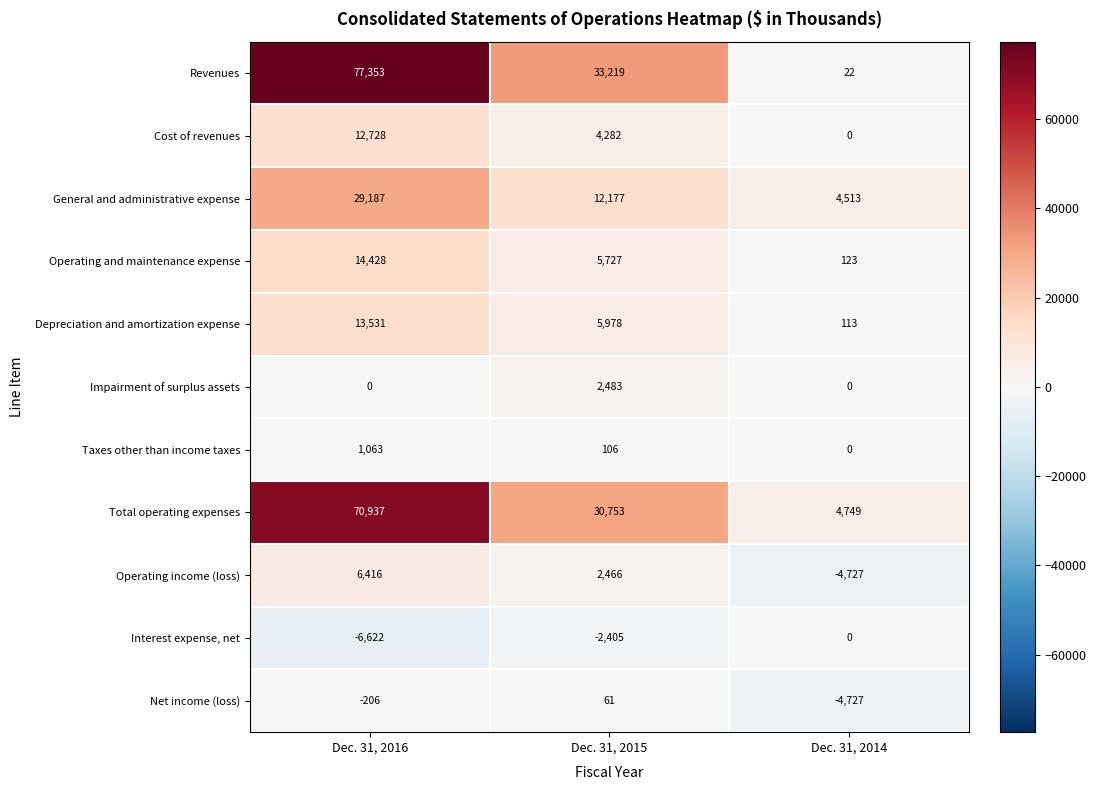

The Taxes other than income taxes series shows 27 at Dec. 31, 2015. True or false?

False